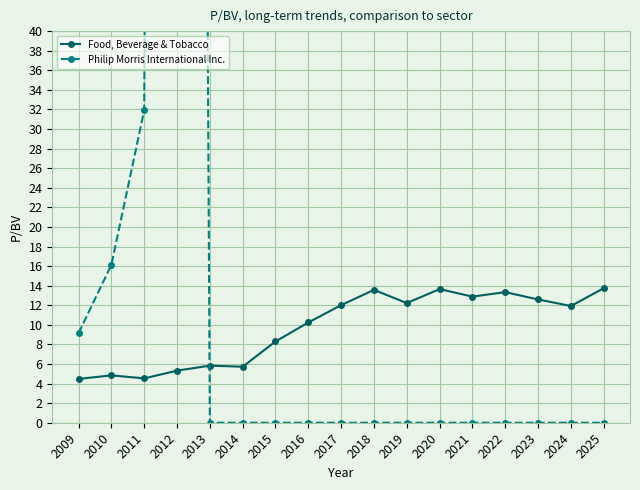

How many intersections are there between Food, Beverage & Tobacco and Philip Morris International Inc.?

1